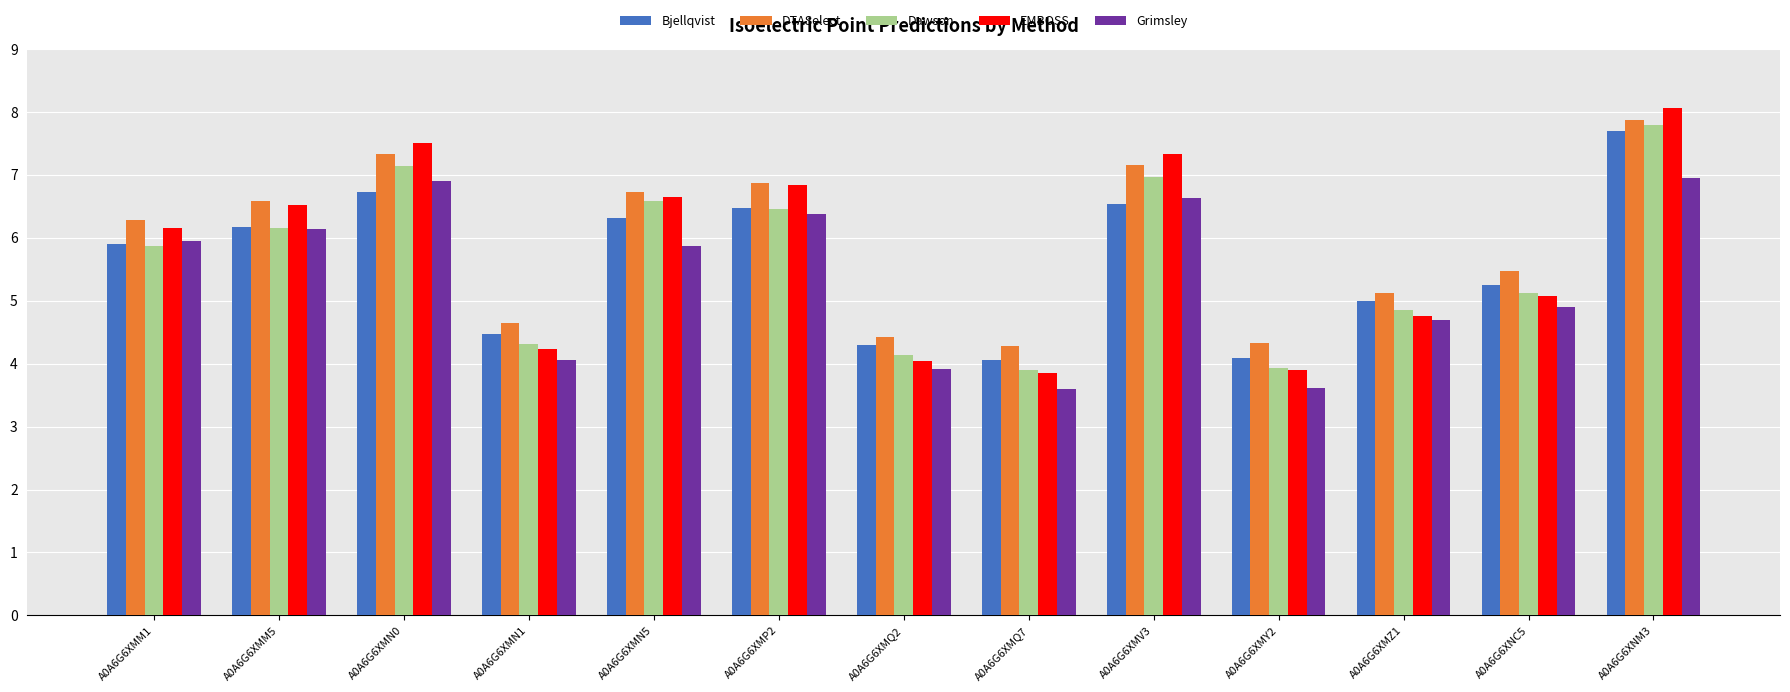

What is the difference between the maximum and second lowest values in the EMBOSS series?

4.2